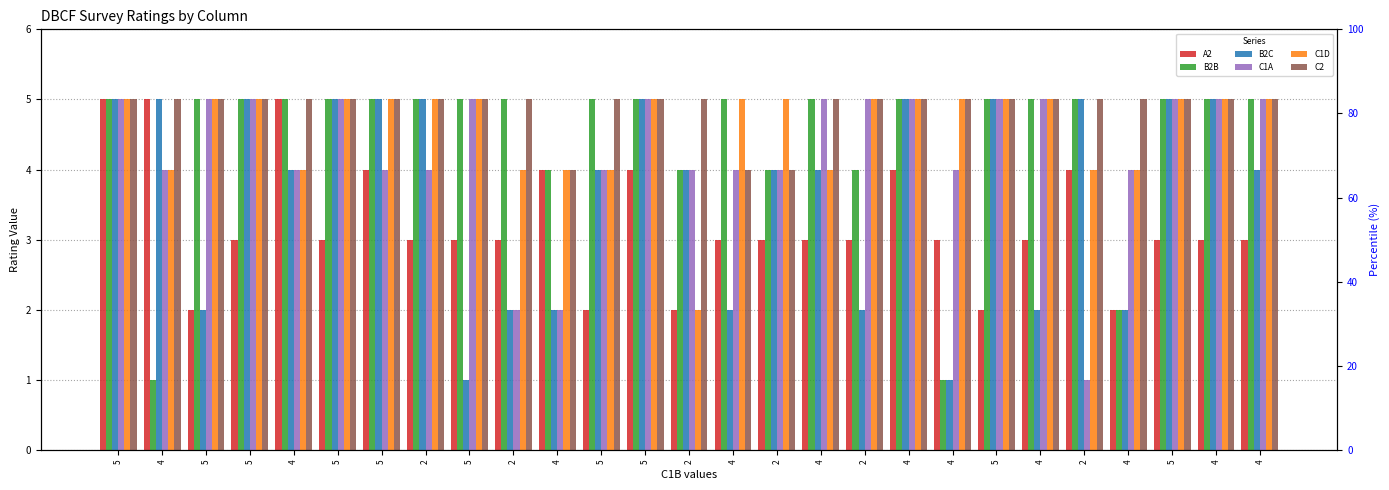

What is the difference between the second highest and minimum values in the B2C series?

4